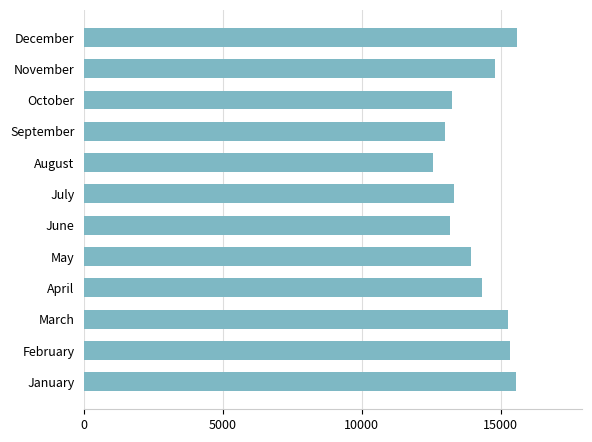

What is the difference between the maximum and second lowest values?

2601.5